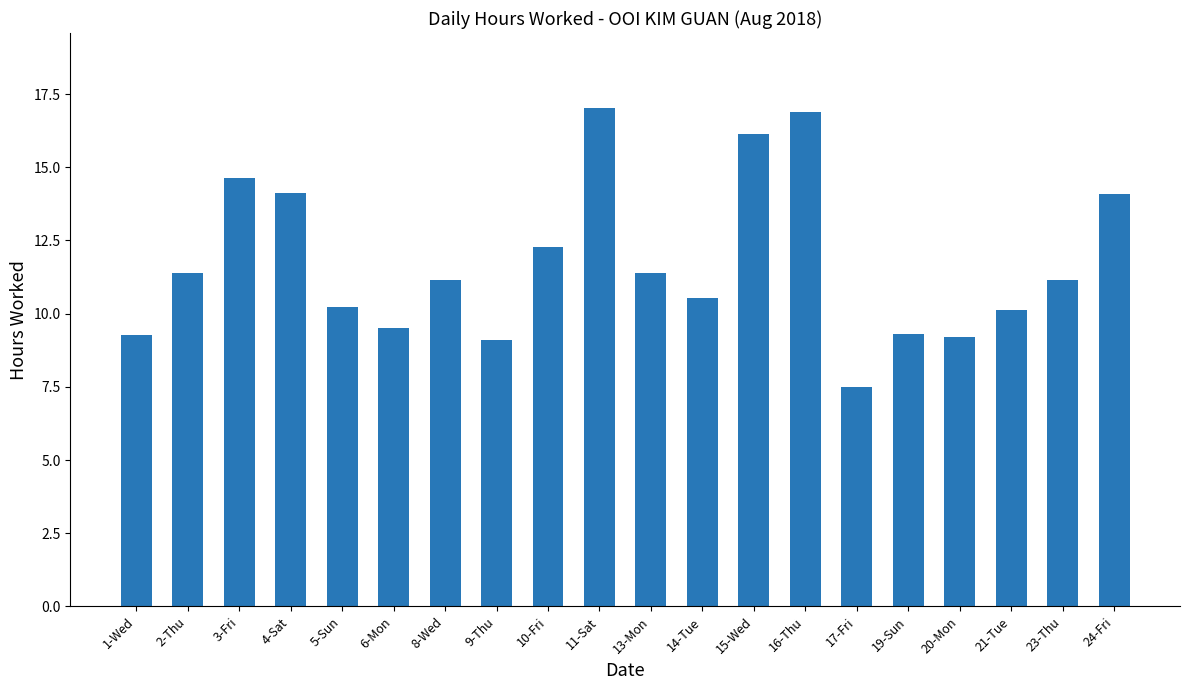

What is the approximate value at 9-Thu?

9.1